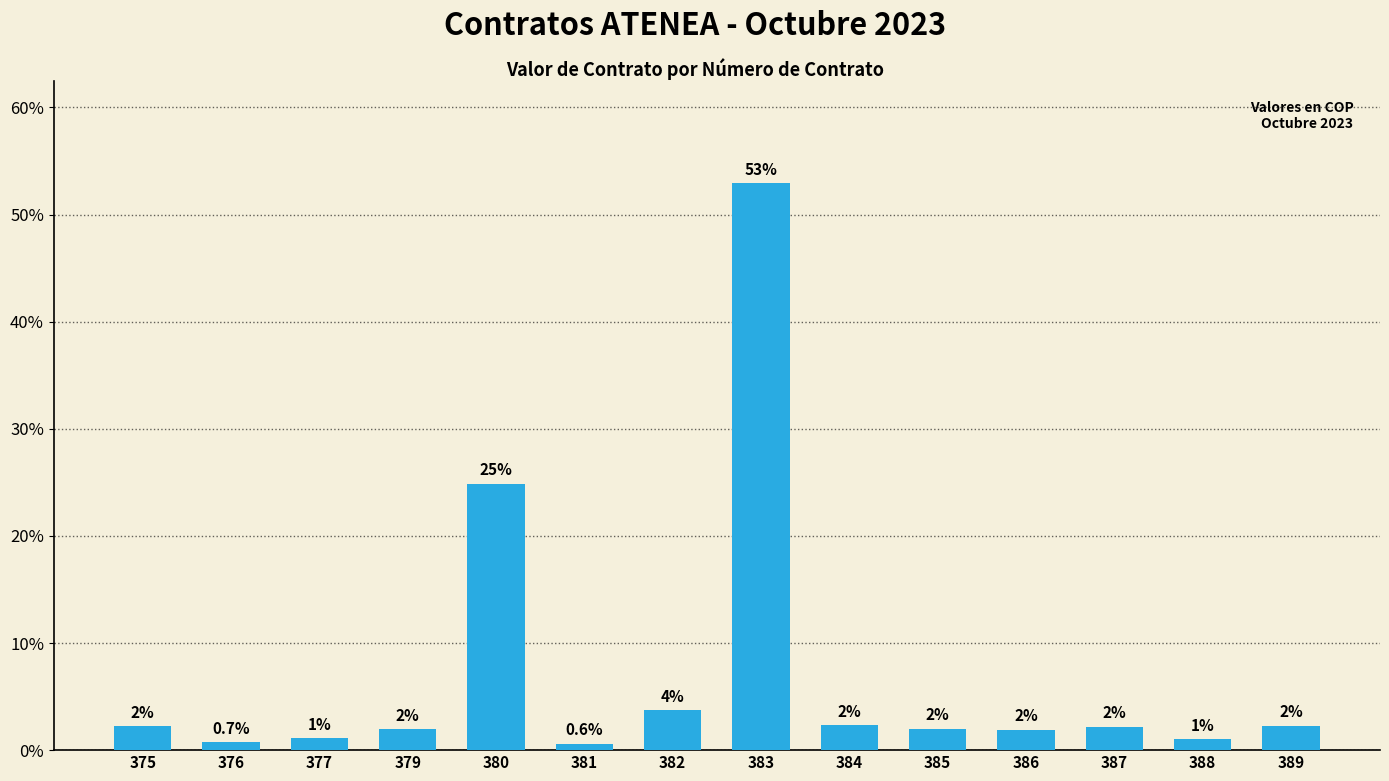

What value does the data have at 385?

2.0